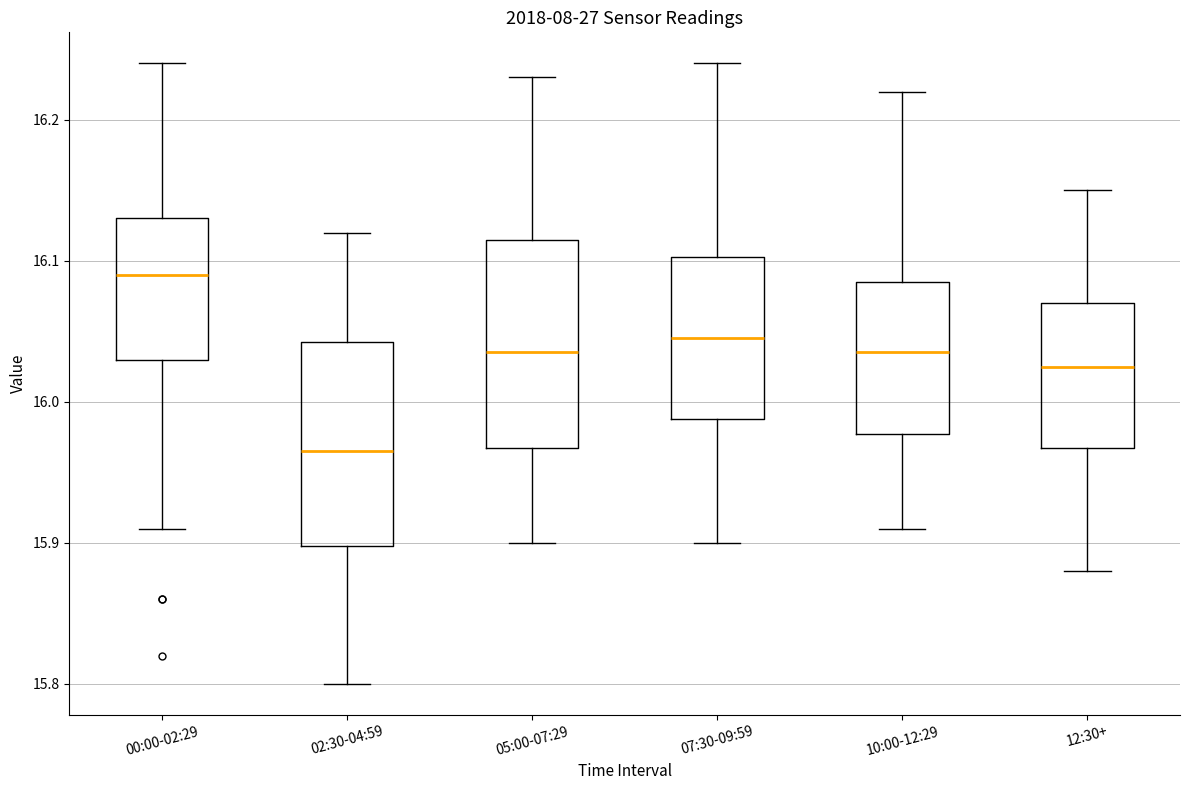

Reading left to right, read every box against the y-axis: the position of its median line, the range the box covers, and the ends of its whiskers. The values are not printed on the chart, so give them approximately, as read against the axis.

00:00-02:29: median 16.09, box 16.03 to 16.13, whiskers 15.91 to 16.24
02:30-04:59: median 15.97, box 15.90 to 16.04, whiskers 15.80 to 16.12
05:00-07:29: median 16.04, box 15.97 to 16.12, whiskers 15.90 to 16.23
07:30-09:59: median 16.05, box 15.99 to 16.10, whiskers 15.90 to 16.24
10:00-12:29: median 16.04, box 15.98 to 16.09, whiskers 15.91 to 16.22
12:30+: median 16.03, box 15.97 to 16.07, whiskers 15.88 to 16.15